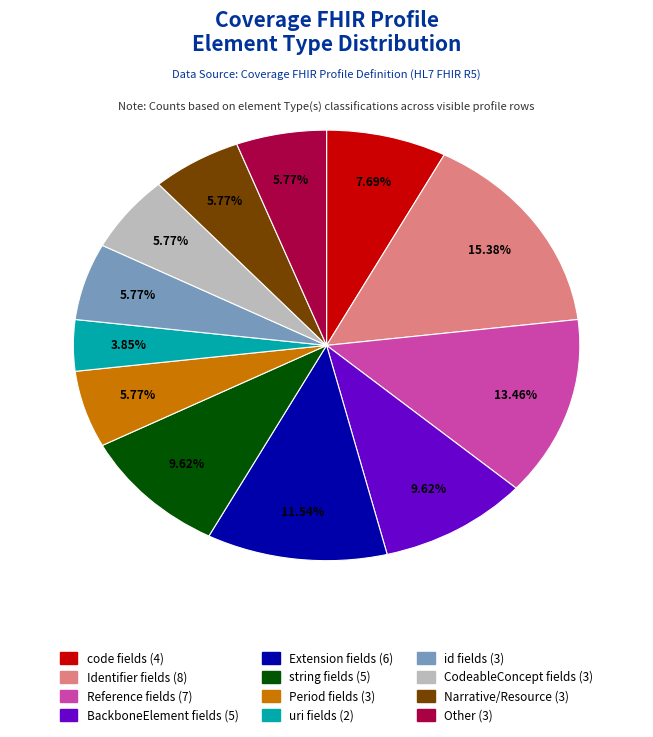

To the nearest percent, what is the average slice percentage?

8%